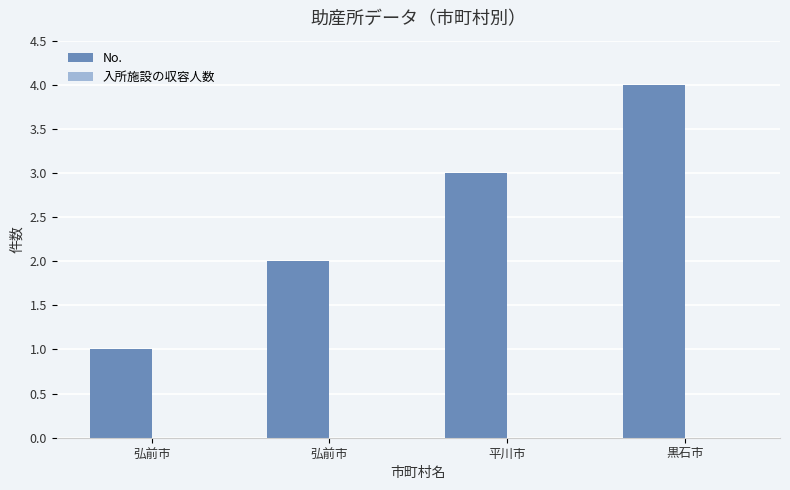

How many data points does each series have?

4